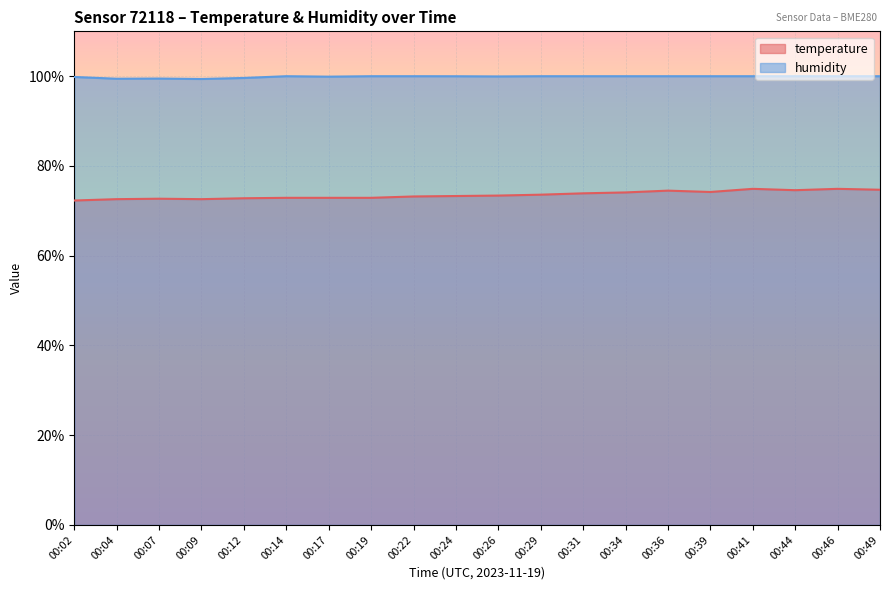

True or false: humidity has more than 1 interior local peaks.

True